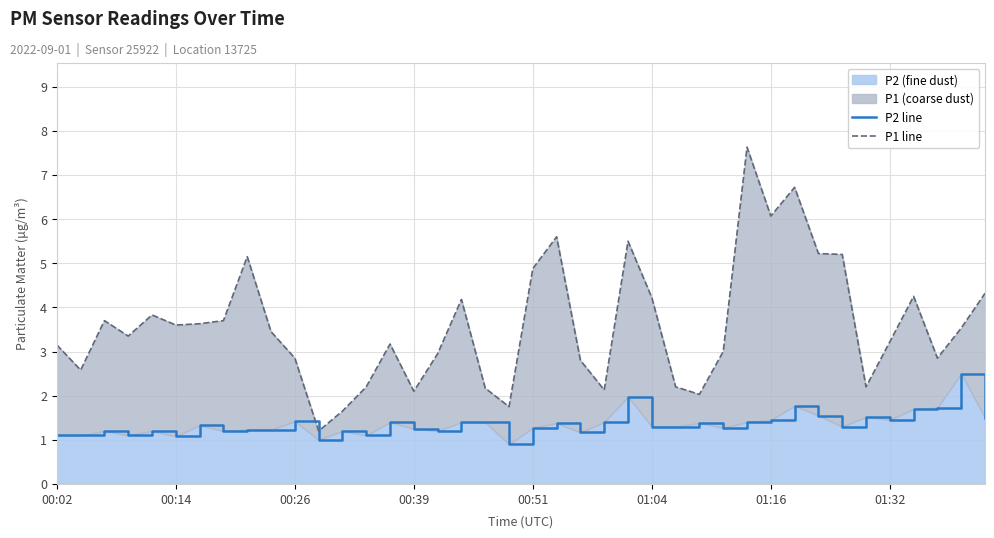

List the series in order of their peak value, lowest first.

P2 line, P1 line